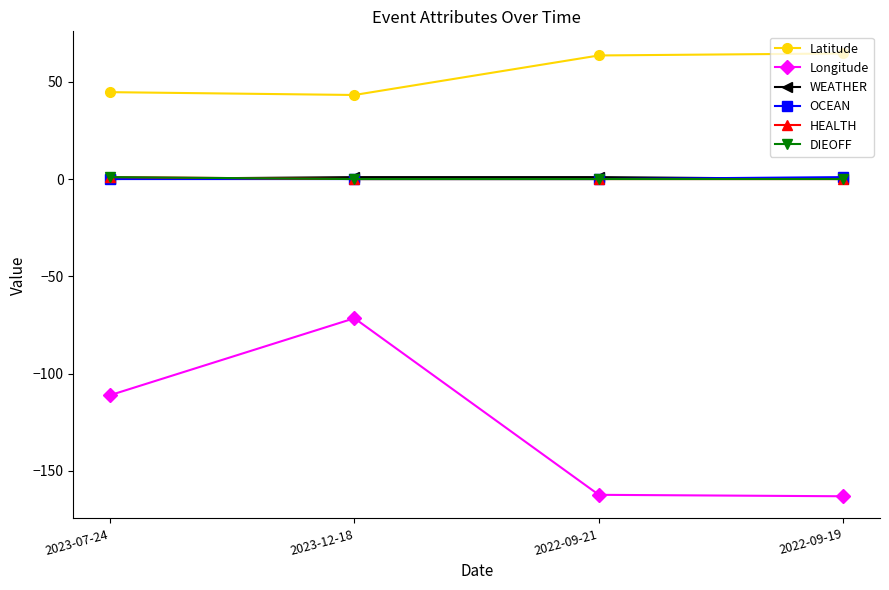

Is this an area chart (filled region under the line)?

No